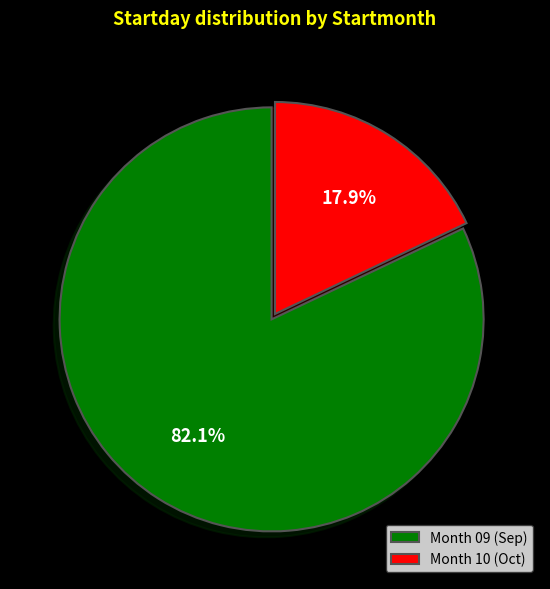

Between Month 09 (Sep) and Month 10 (Oct), which is larger?

Month 09 (Sep)